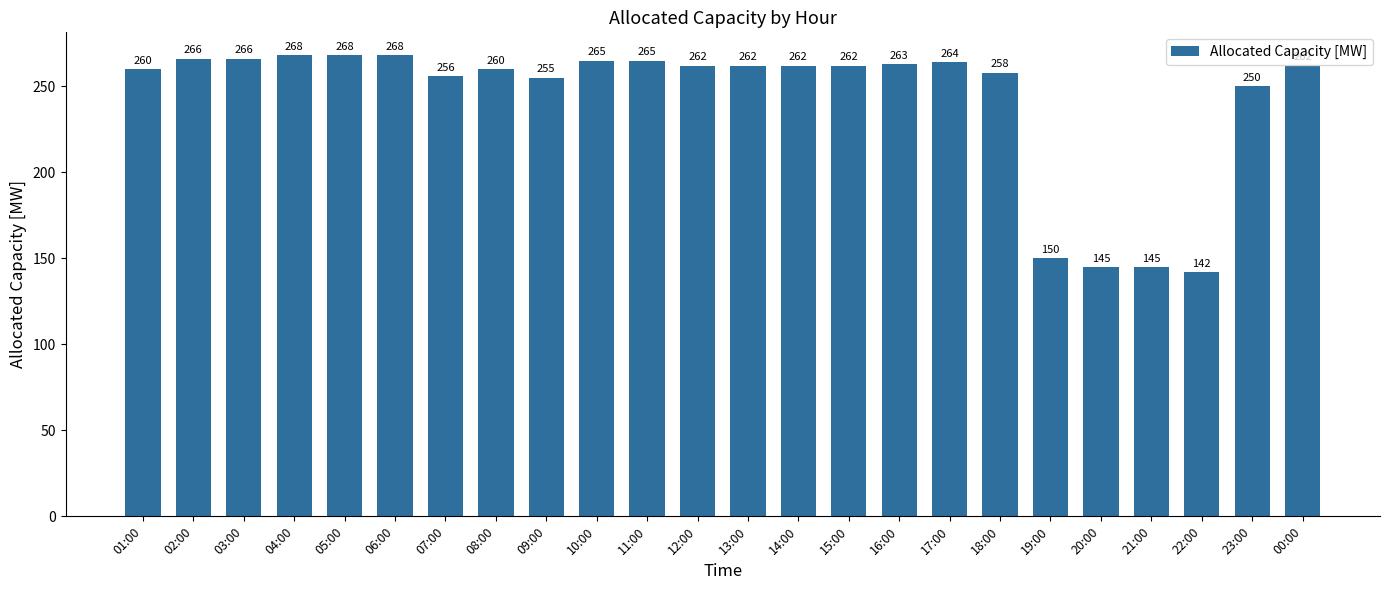

Reading right to left, list all the values displayed in this chart.

262	250	142	145	145	150	258	264	263	262	262	262	262	265	265	255	260	256	268	268	268	266	266	260